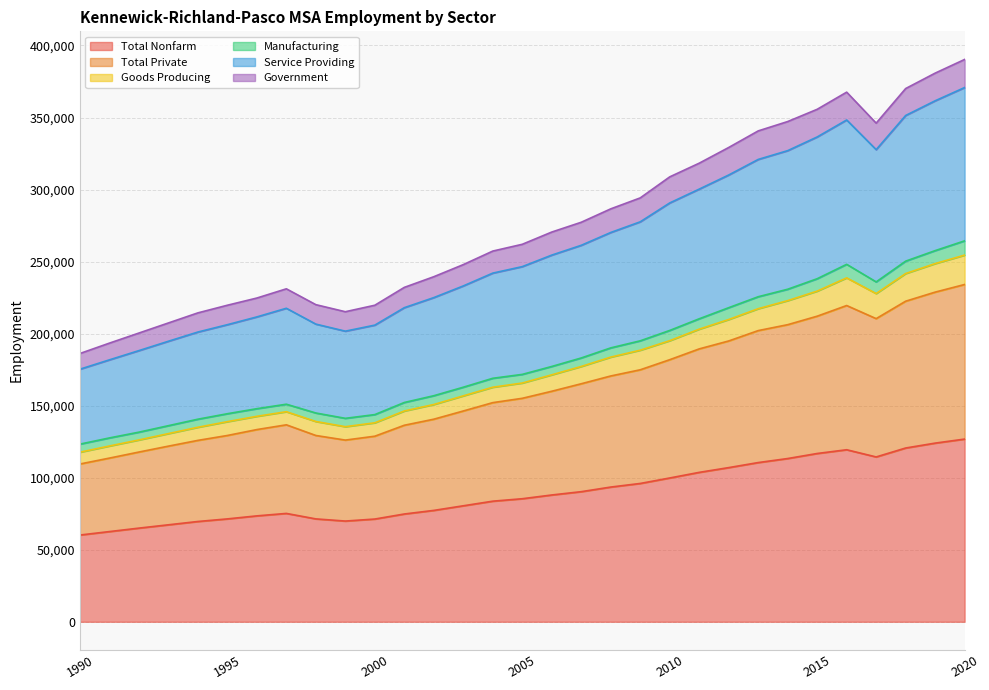

At how many categories does at least one series exceed 367425?

4